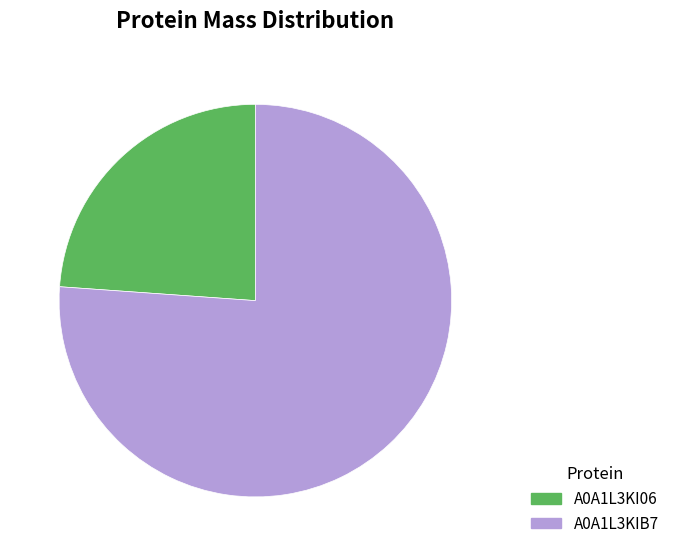

Approximately how many times larger is the value at A0A1L3KIB7 compared to A0A1L3KI06?

3.2